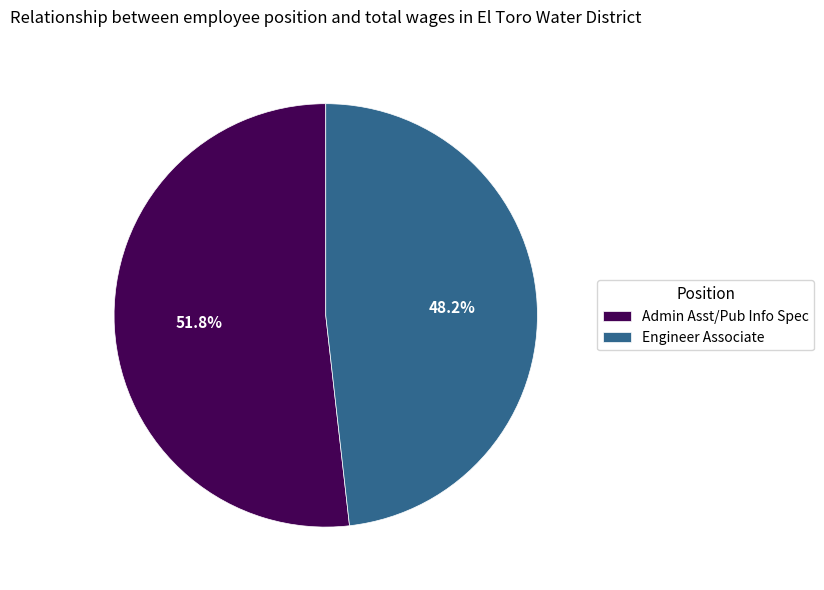

Which slice is the largest?

Admin Asst/Pub Info Spec